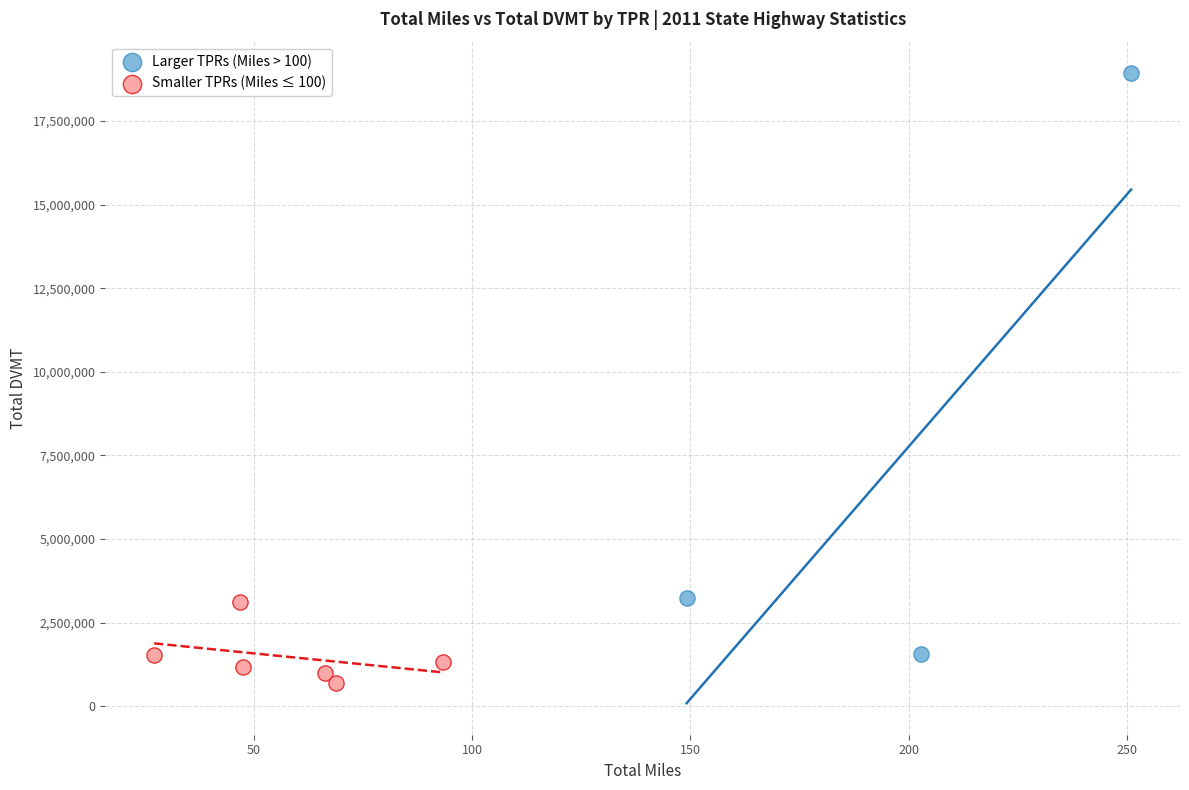

Which series has the widest spread of Y values?

Larger TPRs (Miles > 100)